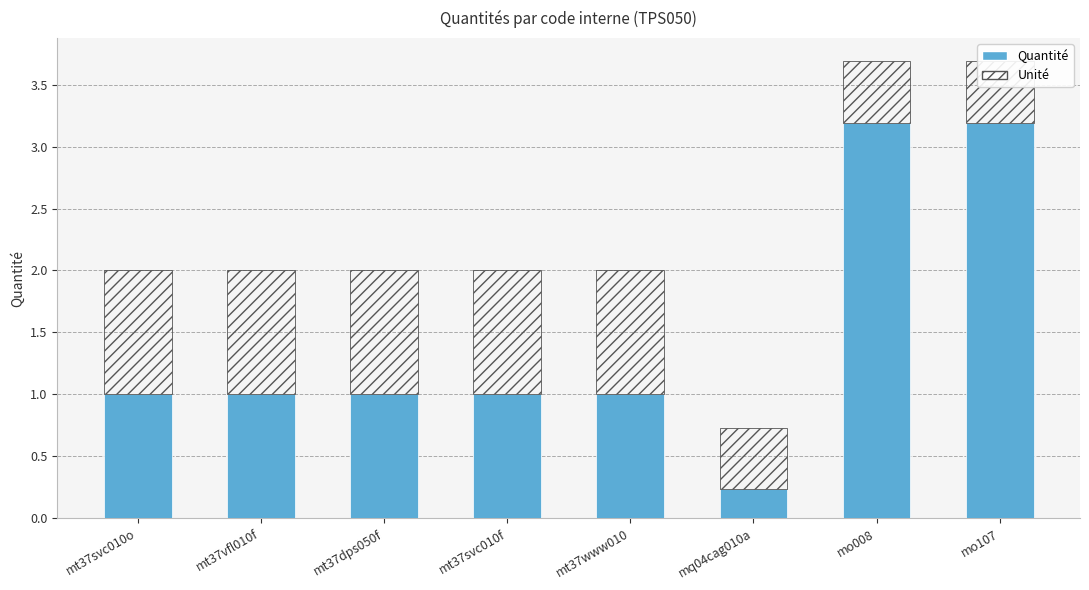

At which category is the sum across all series the highest?

mo008